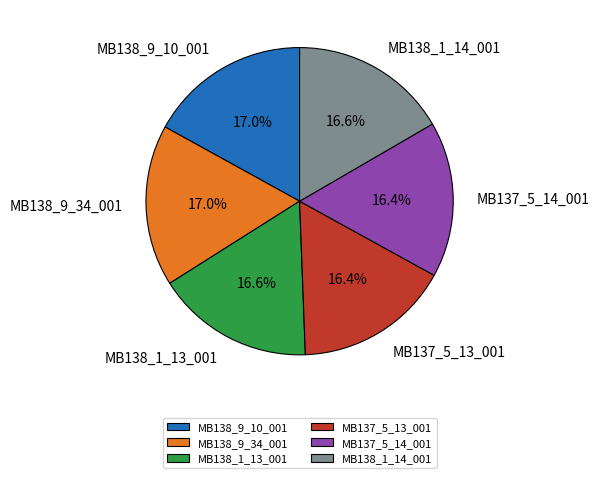

Does any single category account for the majority?

No